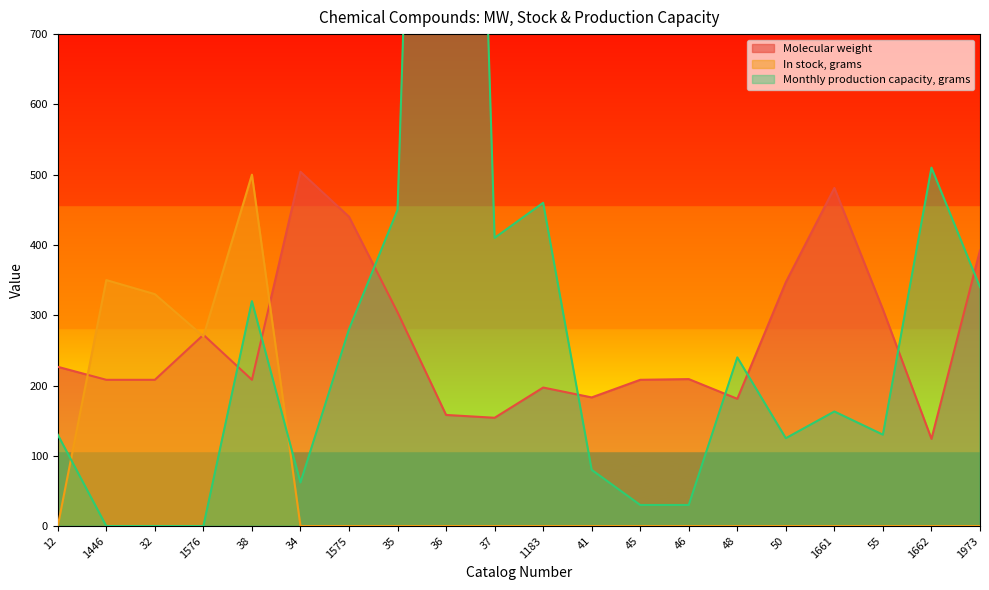

How many lines are shown in the chart?

3